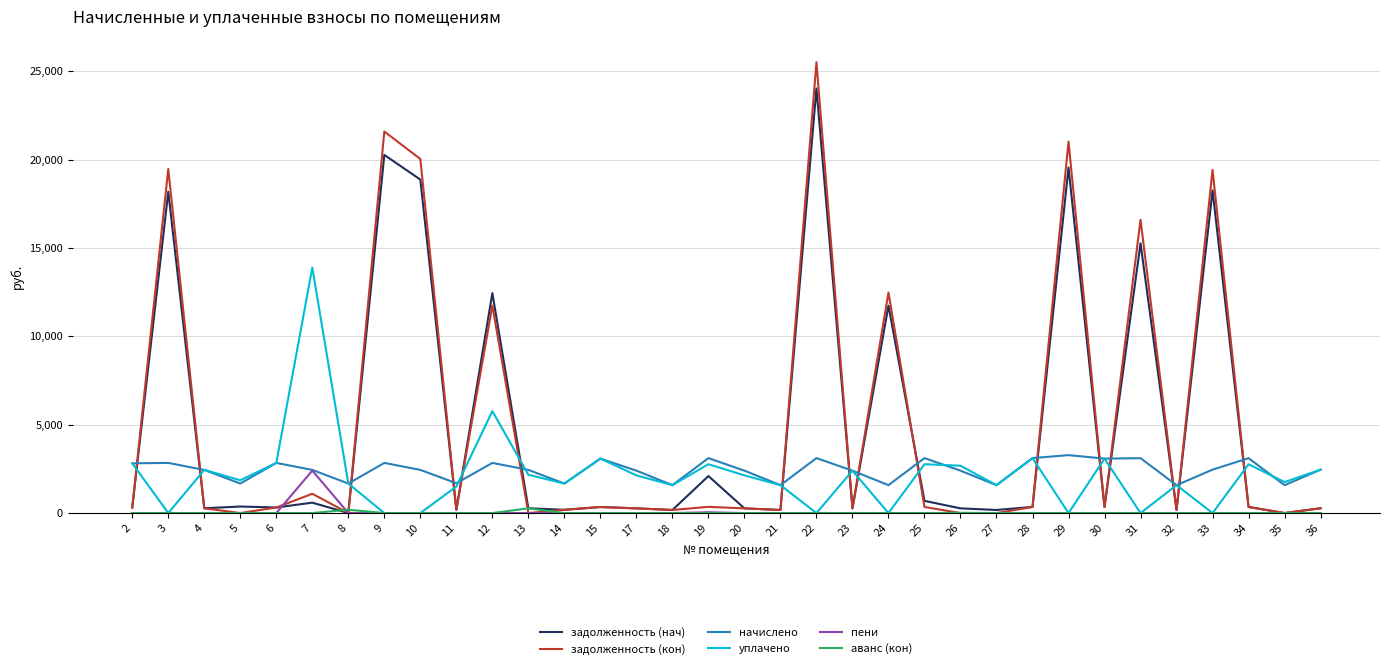

After their last crossing, which series has the higher values: задолженность (кон) or уплачено?

уплачено